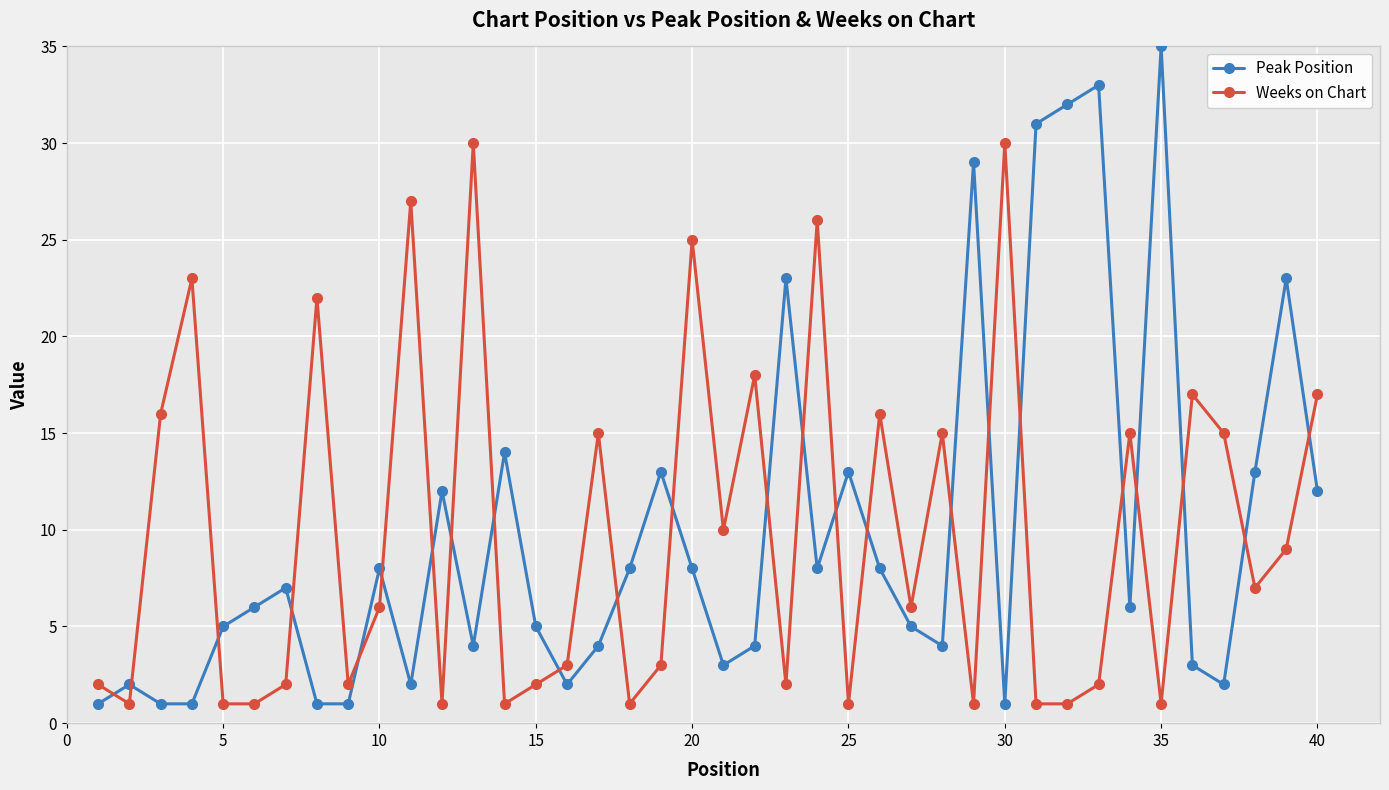

List the series in order of their peak value, highest first.

Peak Position, Weeks on Chart